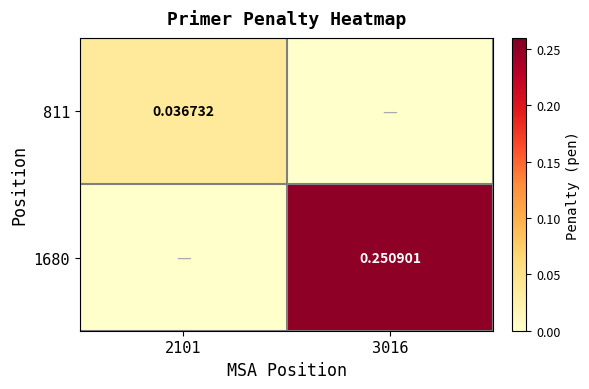

At which category does the chart reach its minimum across all series?

3016